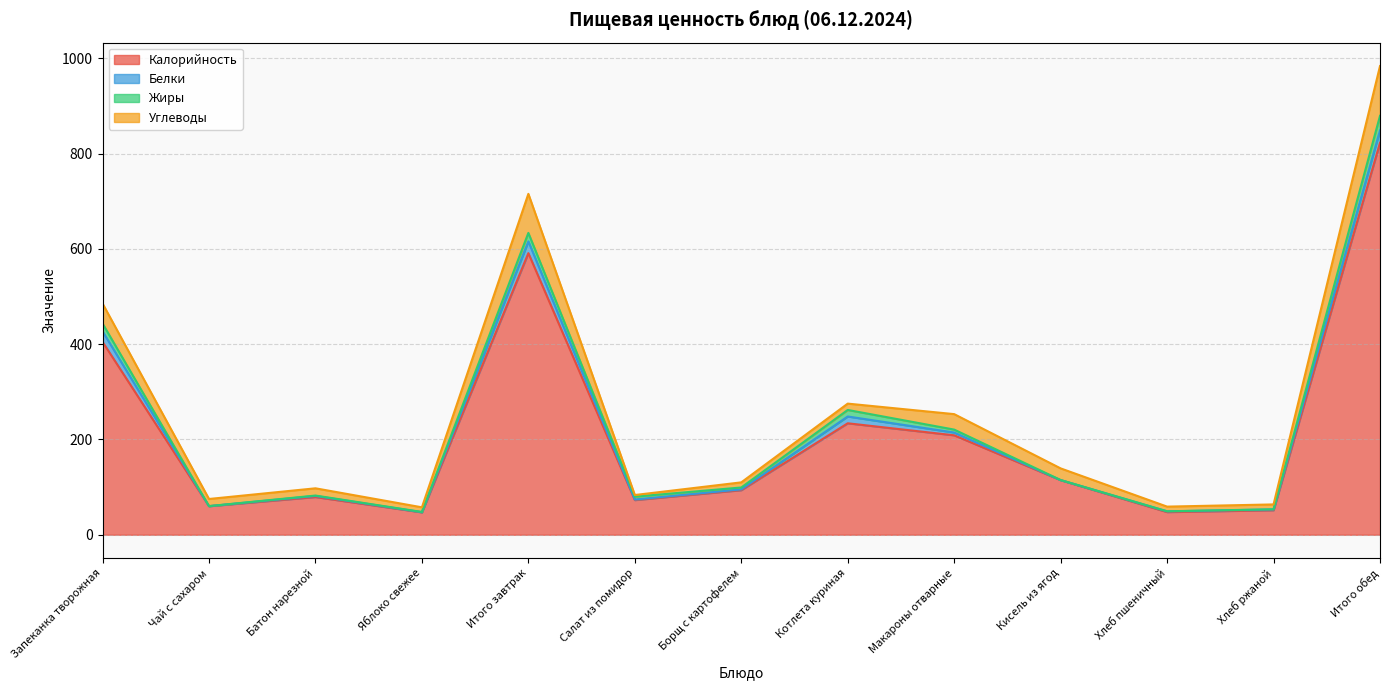

Rank the categories by Калорийность value from highest to lowest.

Итого обед, Итого завтрак, Запеканка творожная, Котлета куриная, Макароны отварные, Кисель из ягод, Борщ с картофелем, Батон нарезной, Салат из помидор, Чай с сахаром, Хлеб ржаной, Хлеб пшеничный, Яблоко свежее